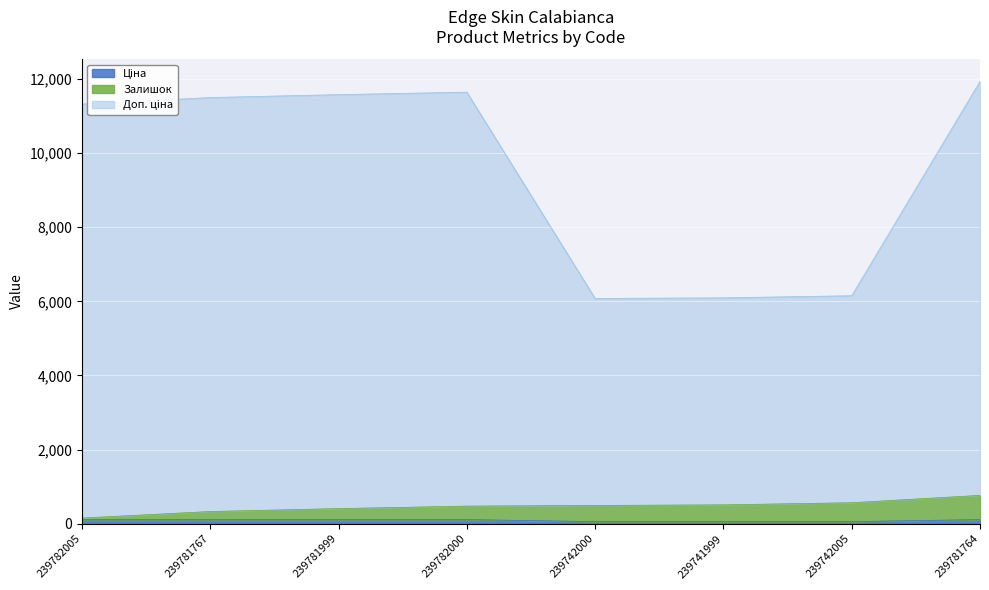

True or false: Доп. ціна and Залишок cross at least once.

False